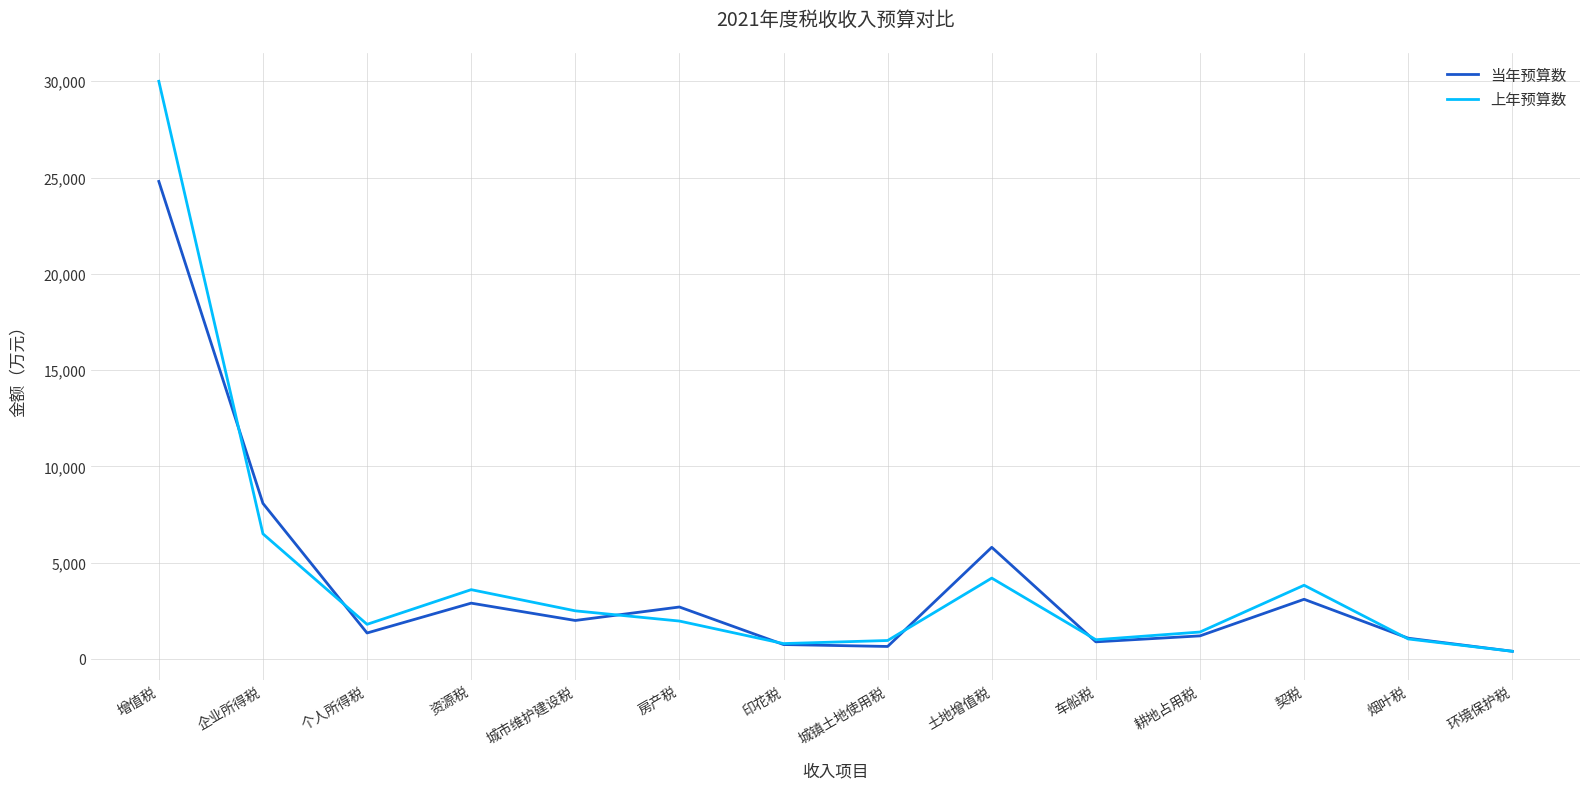

What is the difference between the second highest and minimum values in the 上年预算数 series?

6100